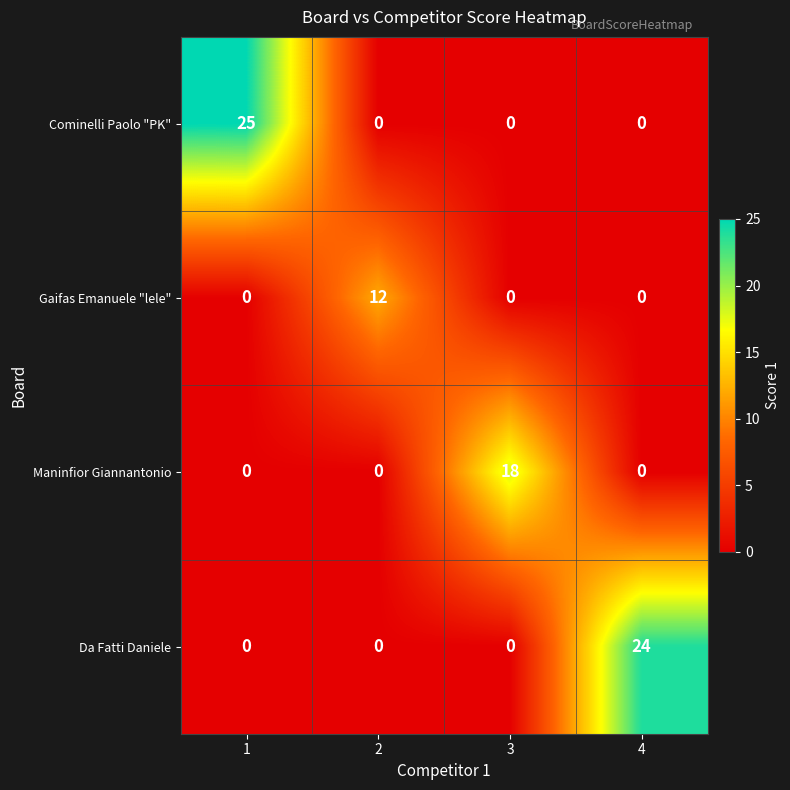

Reading right to left, extract all data points from this chart.

Cominelli Paolo "PK": 4=0	3=0	2=0	1=25
Gaifas Emanuele "lele": 4=0	3=0	2=12	1=0
Maninfior Giannantonio: 4=0	3=18	2=0	1=0
Da Fatti Daniele: 4=24	3=0	2=0	1=0